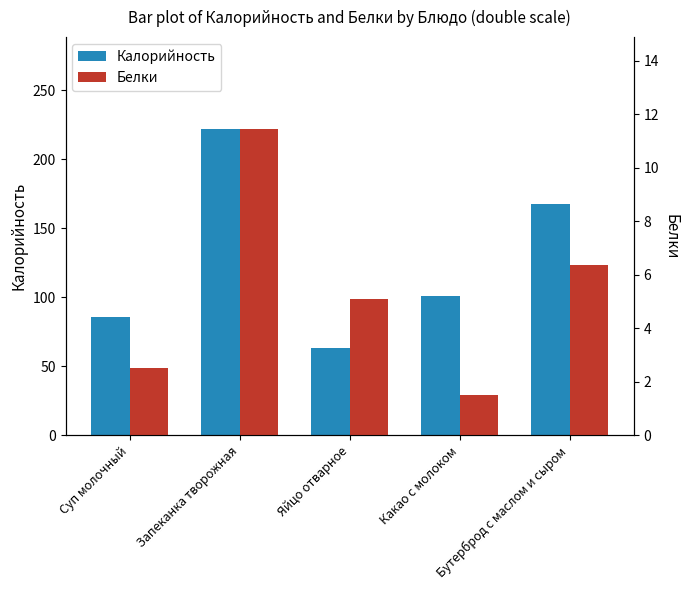

Rank the categories by Белки value from highest to lowest.

Запеканка творожная, Бутерброд с маслом и сыром, Яйцо отварное, Суп молочный, Какао с молоком